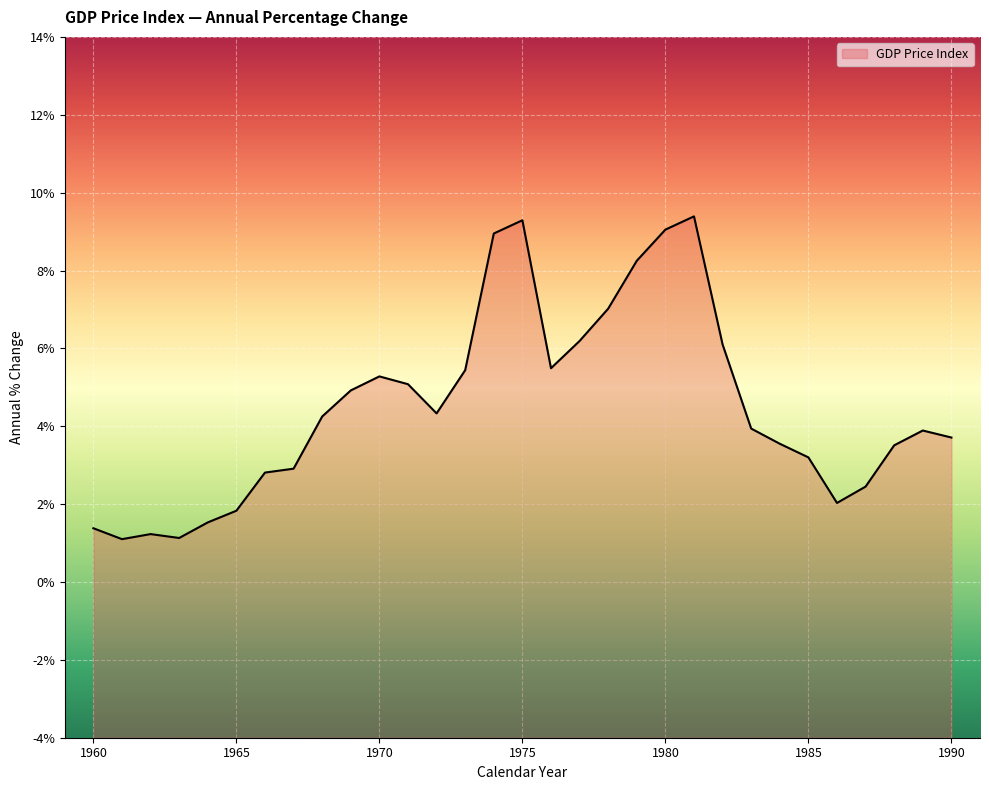

Where is the first local minimum?

1961